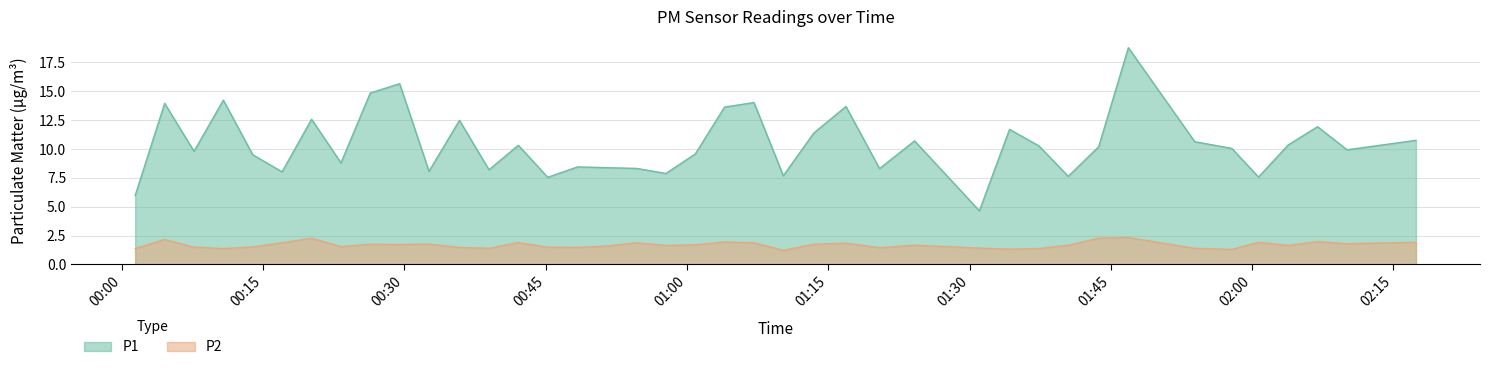

Which series has the largest range (max minus min)?

P1